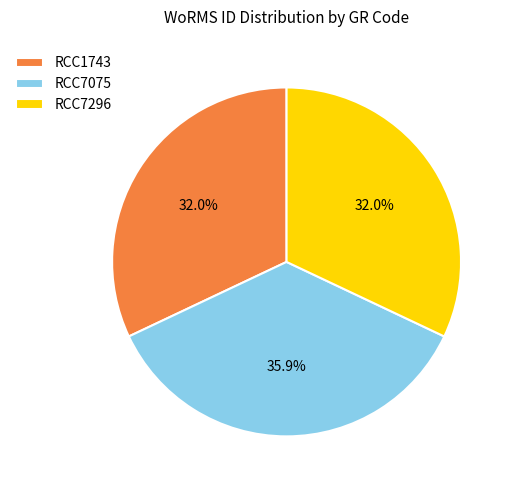

What is the largest slice in the pie chart?

RCC7075